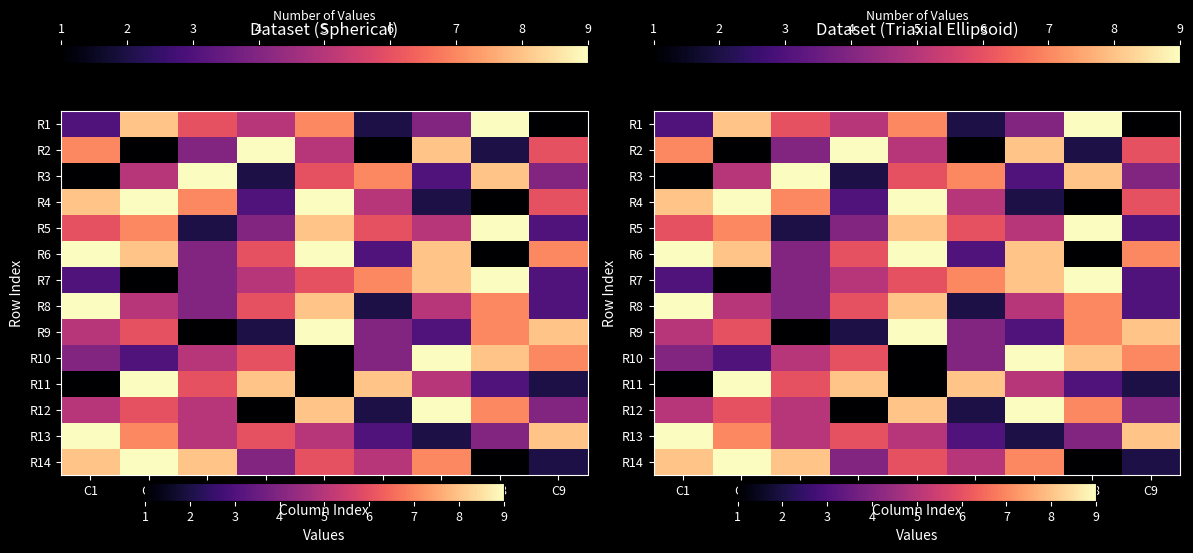

At which label does R2 reach its minimum?

C2